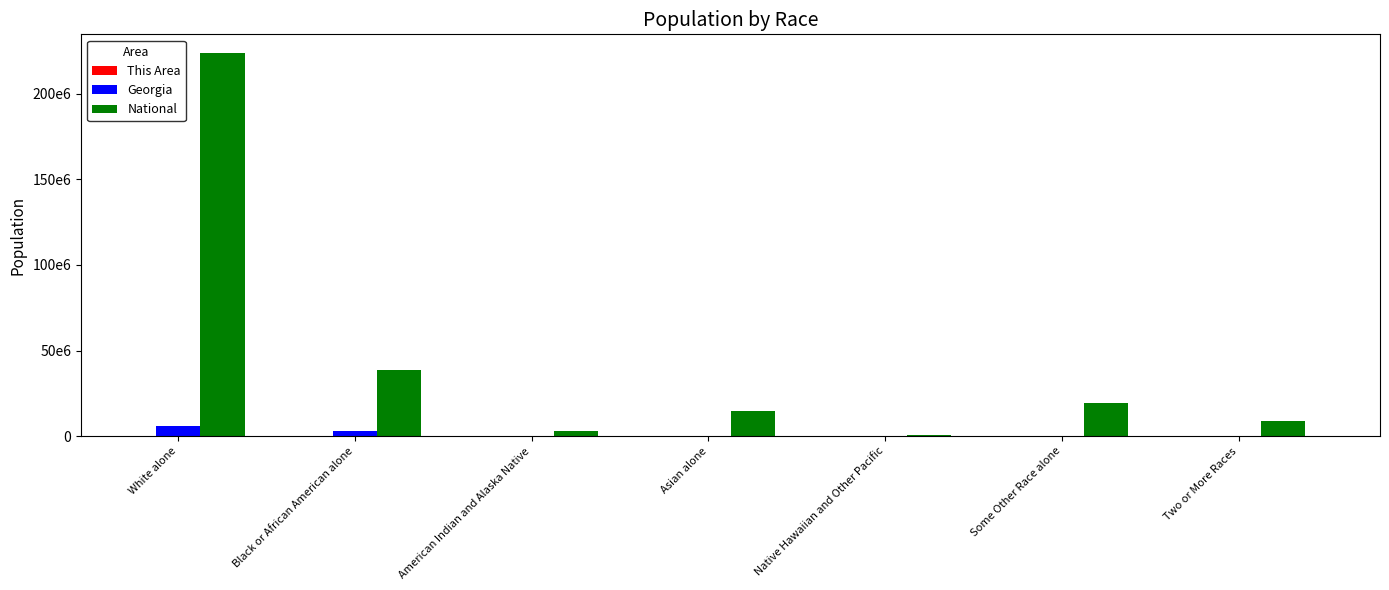

What is the value of the Georgia bar at the 7th from the left?

207489